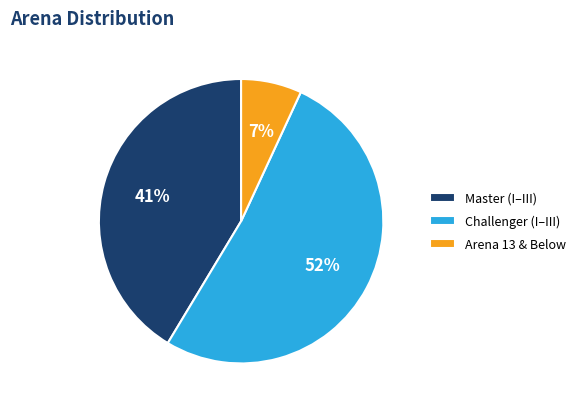

How many slices are in this pie chart?

3